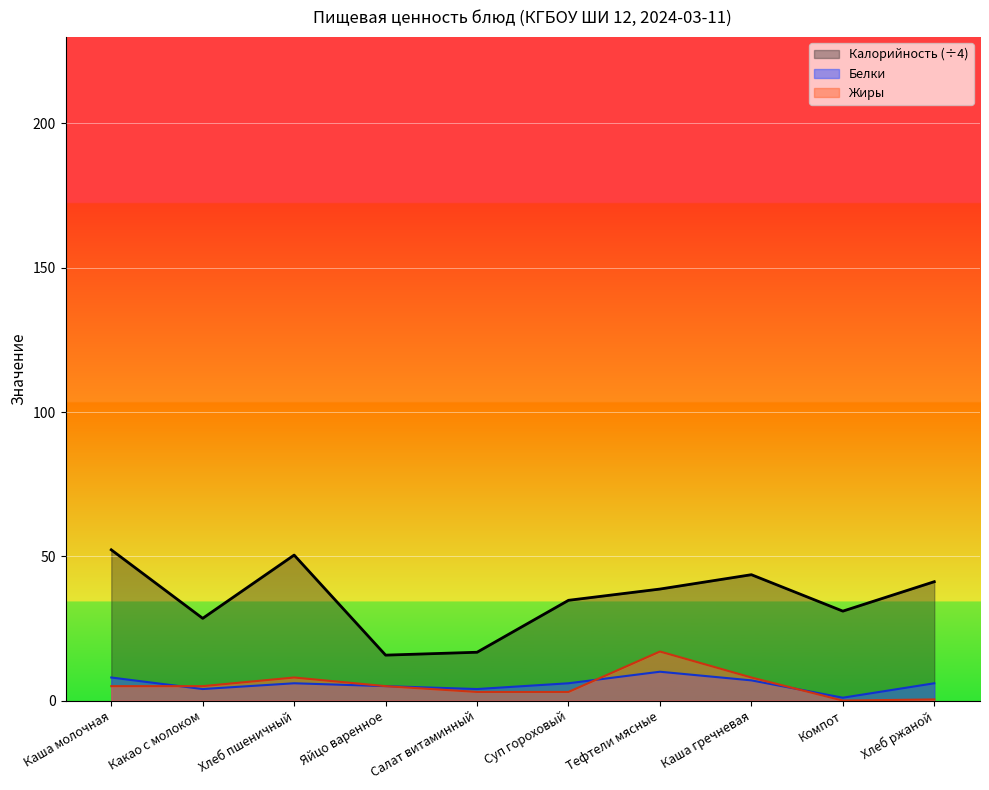

What is the sum of the Белки values at Салат витаминный and Яйцо варенное?

9.0